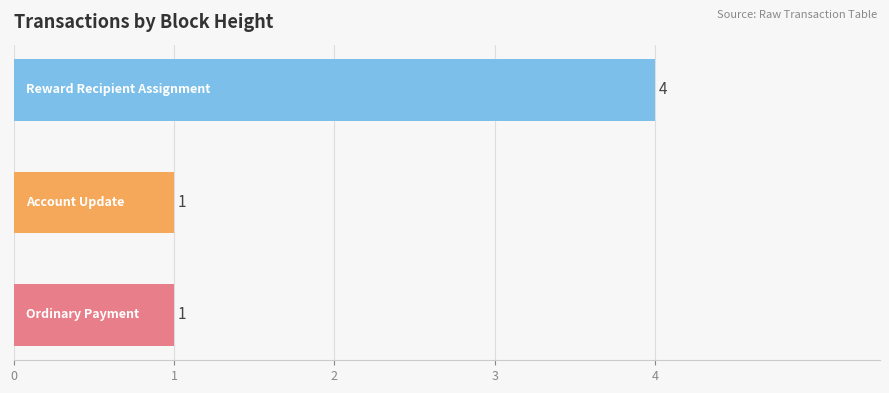

How many values are between 1 and 4?

3